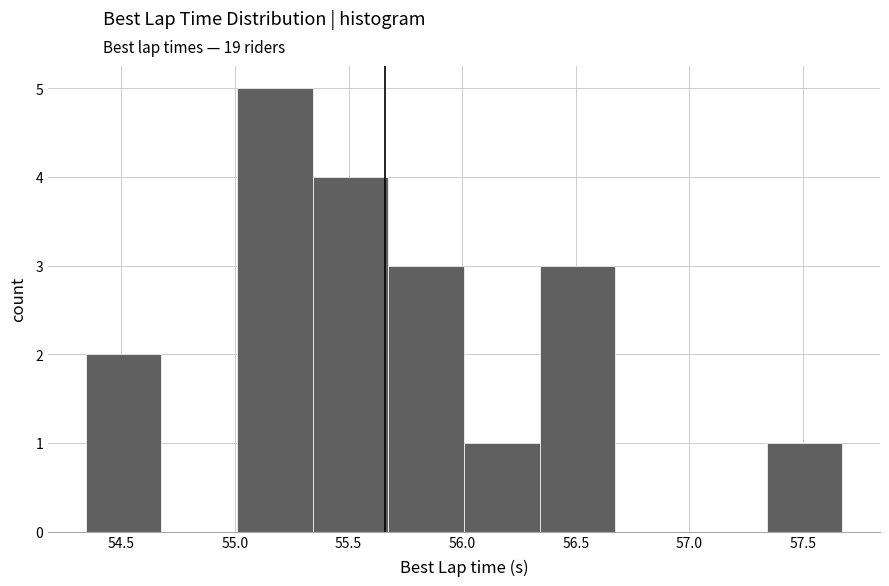

Reading left to right, list every bar in this chart as the range it spans on the x-axis followed by its height. Neither the bar edges nor the heights are printed on the chart, so give them approximately, as read against the axes.

54.35 to 54.70: 2
54.70 to 55.00: 0
55.00 to 55.35: 5
55.35 to 55.70: 4
55.70 to 56.00: 3
56.00 to 56.35: 1
56.35 to 56.65: 3
56.65 to 57.00: 0
57.00 to 57.35: 0
57.35 to 57.65: 1